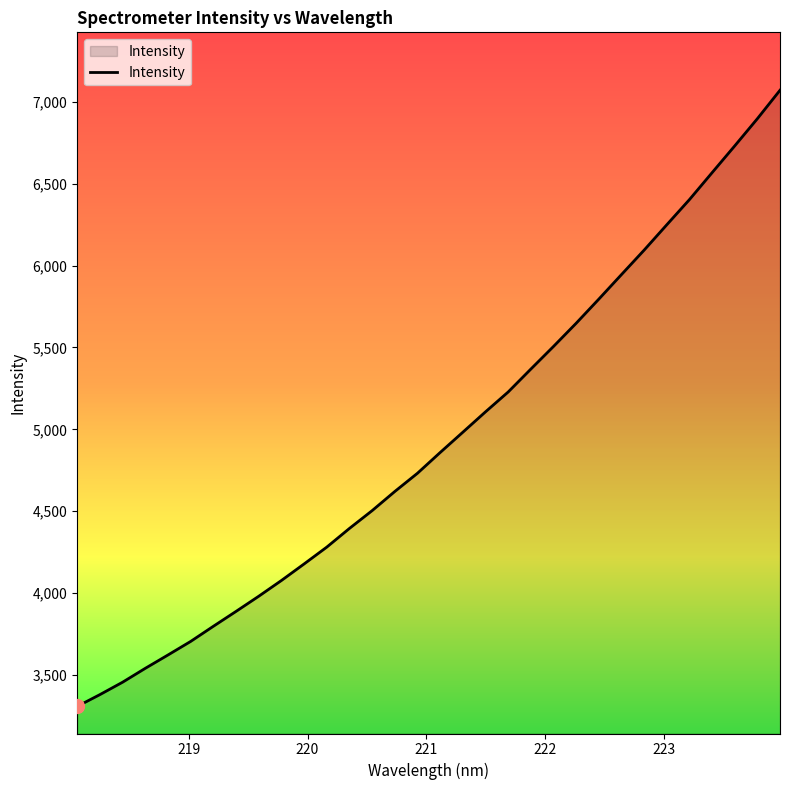

What is the difference between the maximum and minimum values?

3762.6